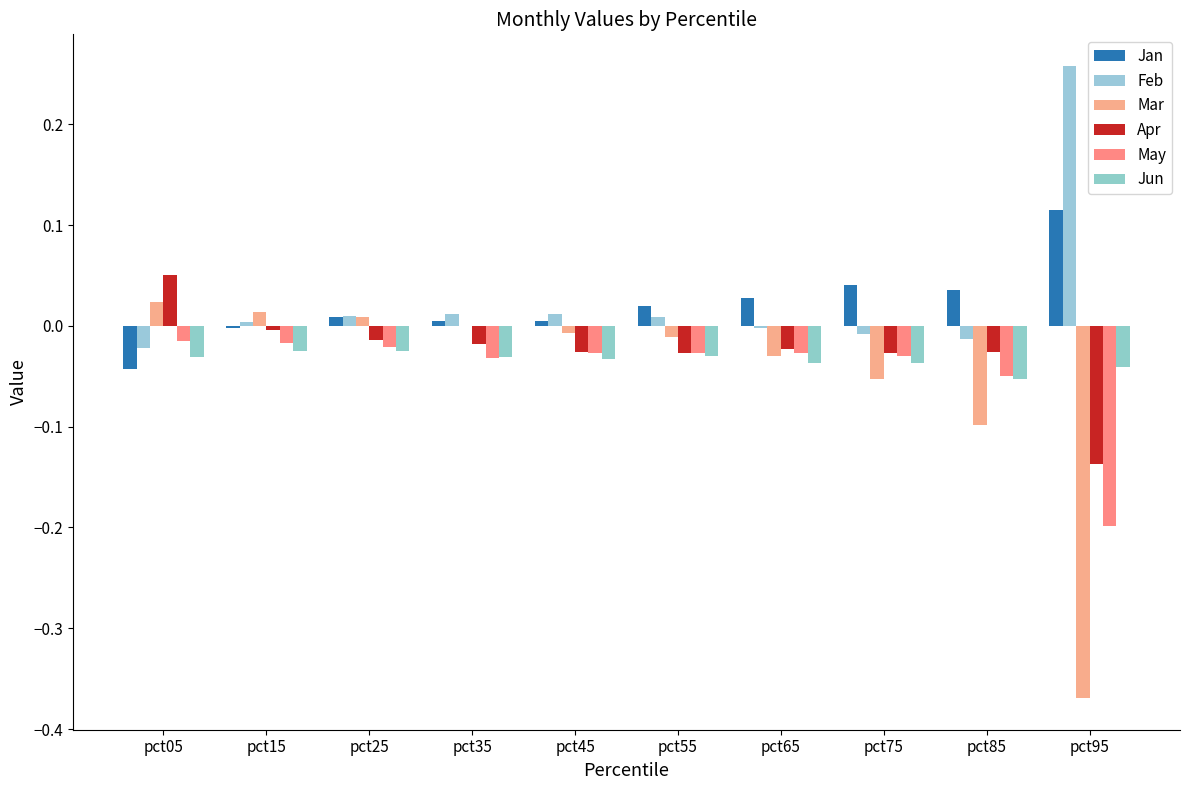

What is the minimum value shown in the chart?

-0.4